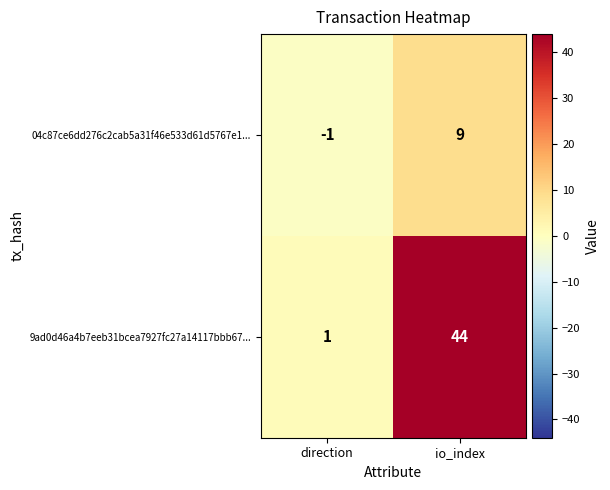

Is it true that 9ad0d46a4b7eeb31bcea7927fc27a14117bbb67... equals 44 at io_index?

True